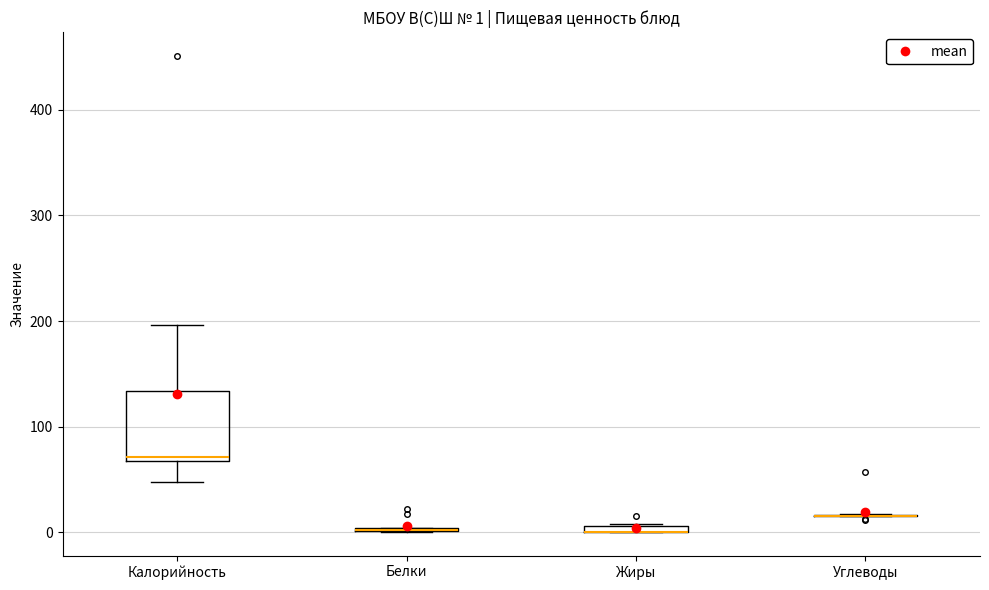

Which box is the tallest, from its lower edge to its upper edge?

Калорийность